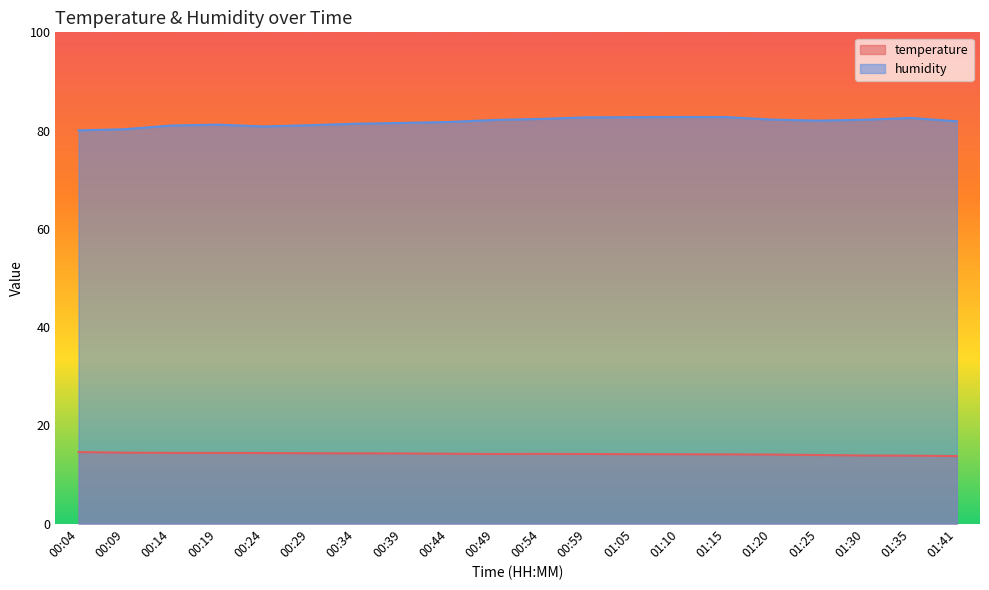

Between 00:04 and 01:20, which series saw the biggest shift?

humidity